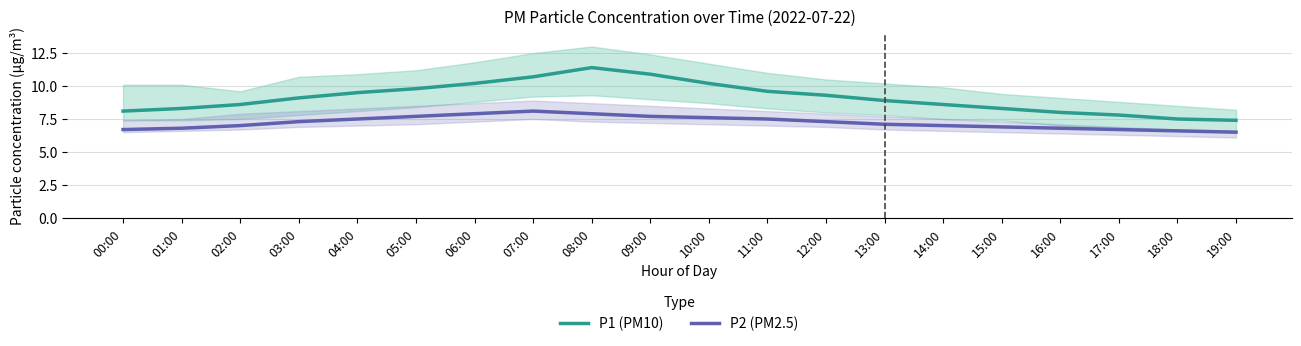

The value of P2 (PM2.5) at 04:00 is 3.1. True or false?

False